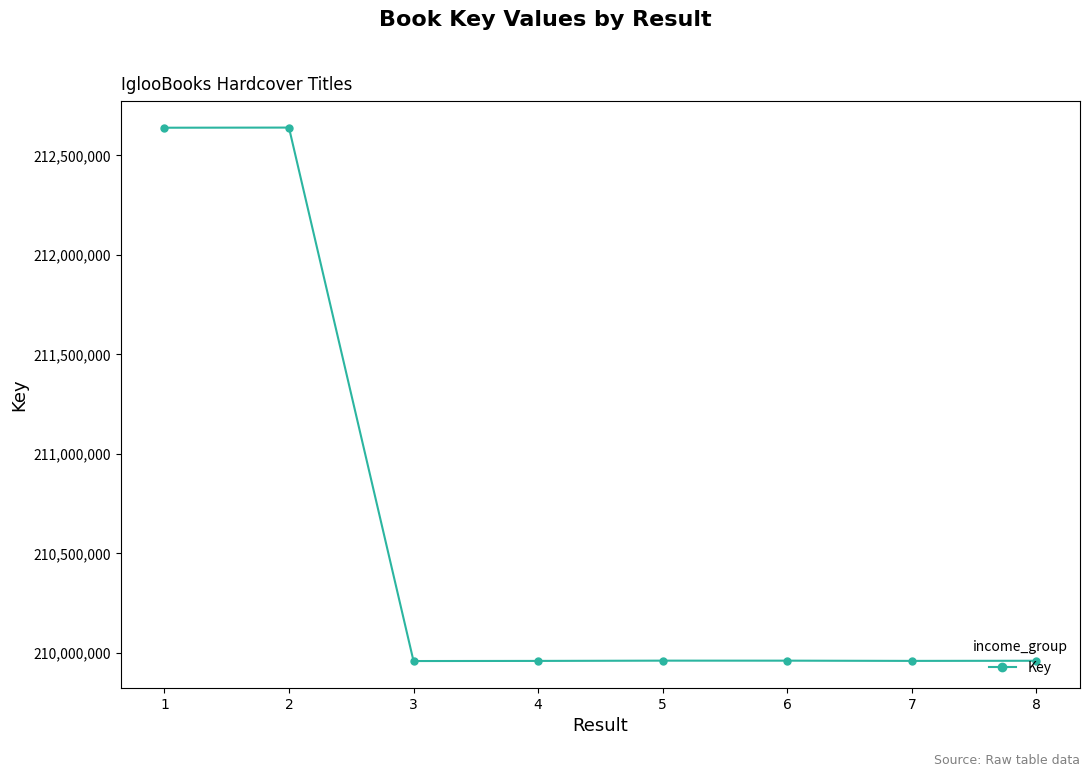

Approximately how many times larger is the value at 1 compared to 2?

1.0